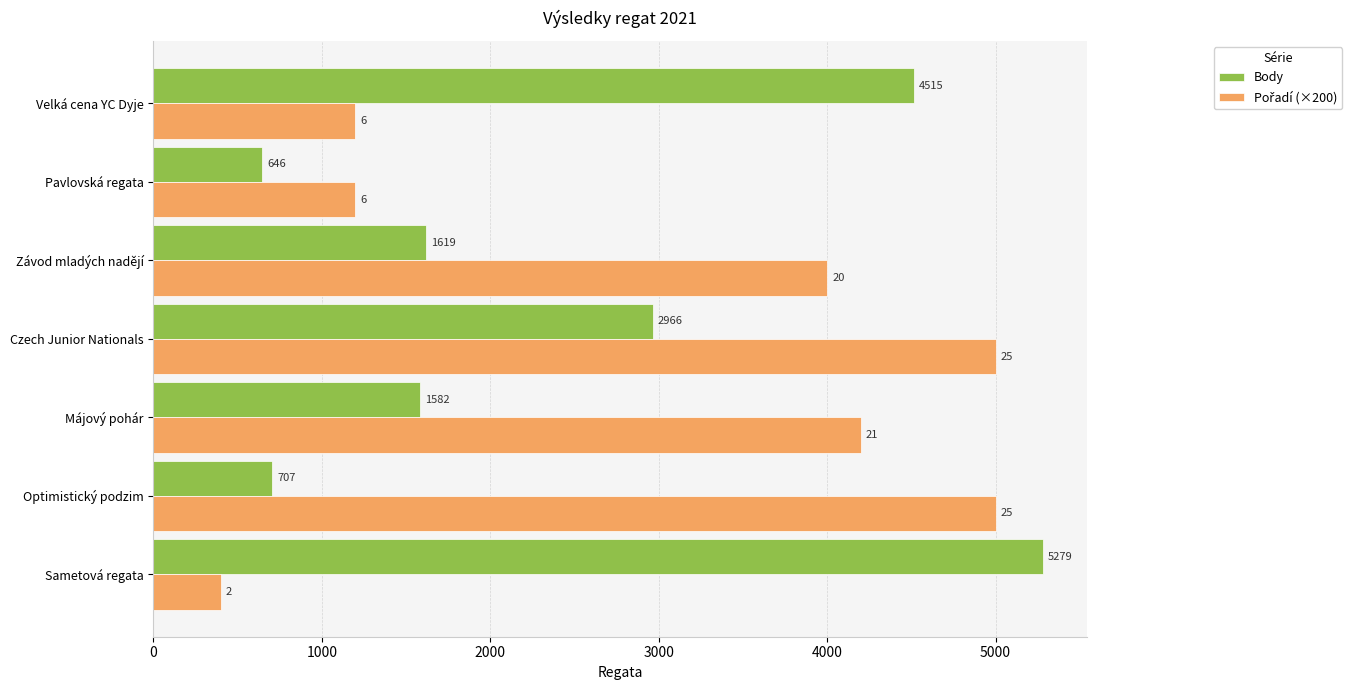

List the labels in order of Body value, smallest first.

Pavlovská regata, Optimistický podzim, Májový pohár, Závod mladých nadějí, Czech Junior Nationals, Velká cena YC Dyje, Sametová regata